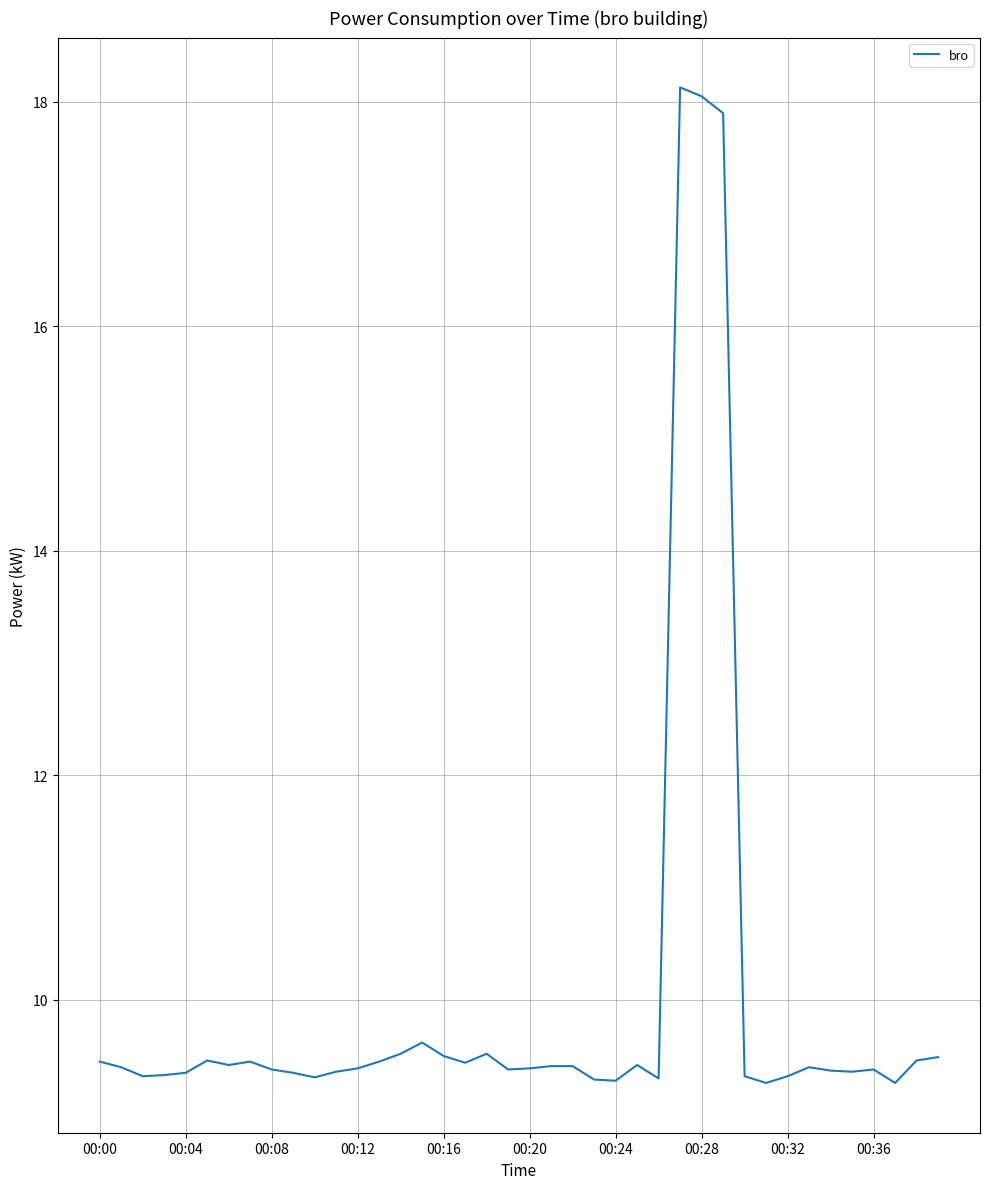

What is the maximum value shown in the chart?

18.1